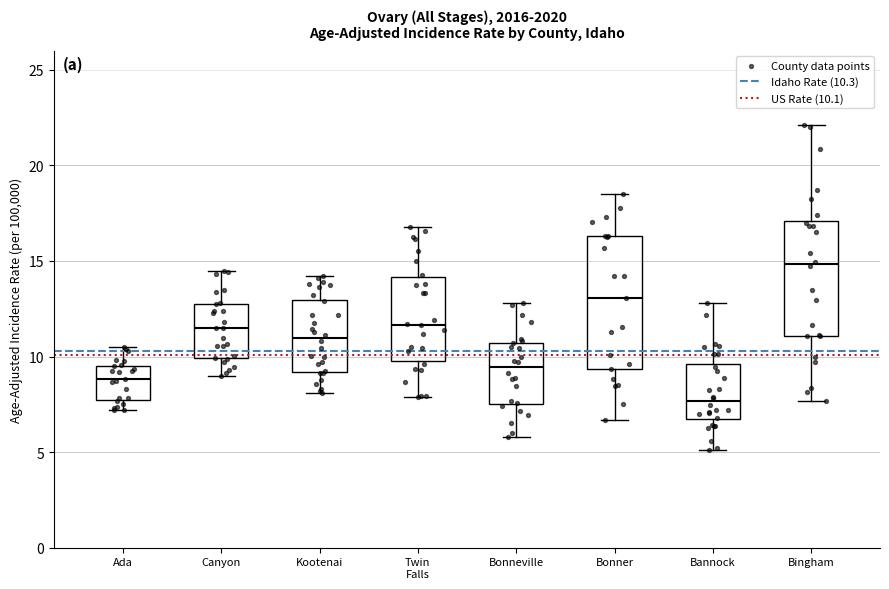

Reading left to right, transcribe this box plot: for each box, give where its median line is, the range the box spans, and where its two whiskers end, as read against the y-axis. The values are not printed on the chart, so give them approximately, as read against the axis.

Ada: median 9.0, box 7.5 to 9.5, whiskers 7.0 to 10.5
Canyon: median 11.5, box 10.0 to 12.5, whiskers 9.0 to 14.5
Kootenai: median 11.0, box 9.0 to 13.0, whiskers 8.0 to 14.0
Twin Falls: median 11.5, box 10.0 to 14.0, whiskers 8.0 to 17.0
Bonneville: median 9.5, box 7.5 to 10.5, whiskers 6.0 to 13.0
Bonner: median 13.0, box 9.5 to 16.5, whiskers 6.5 to 18.5
Bannock: median 7.5, box 6.5 to 9.5, whiskers 5.0 to 13.0
Bingham: median 15.0, box 11.0 to 17.0, whiskers 7.5 to 22.0